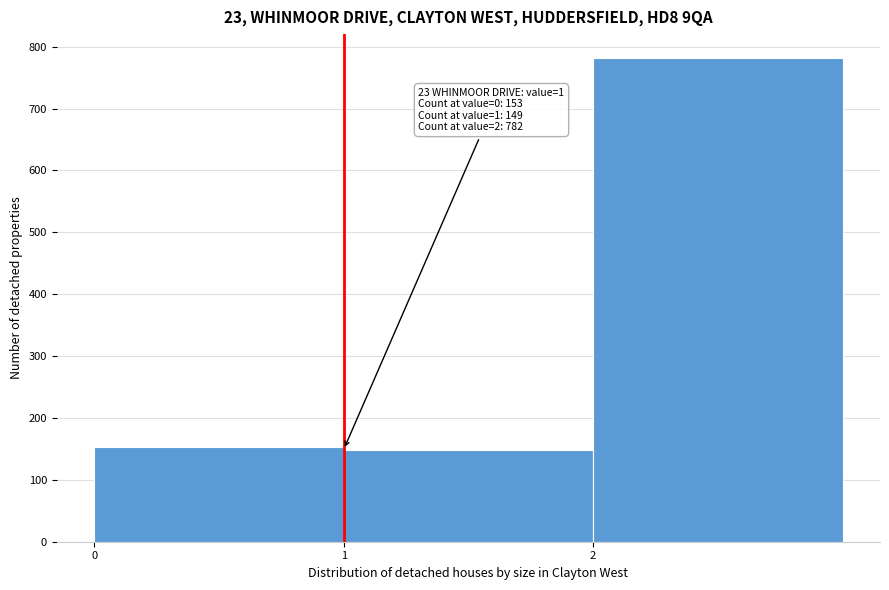

Which range on the x-axis has the tallest bar?

2 to 3